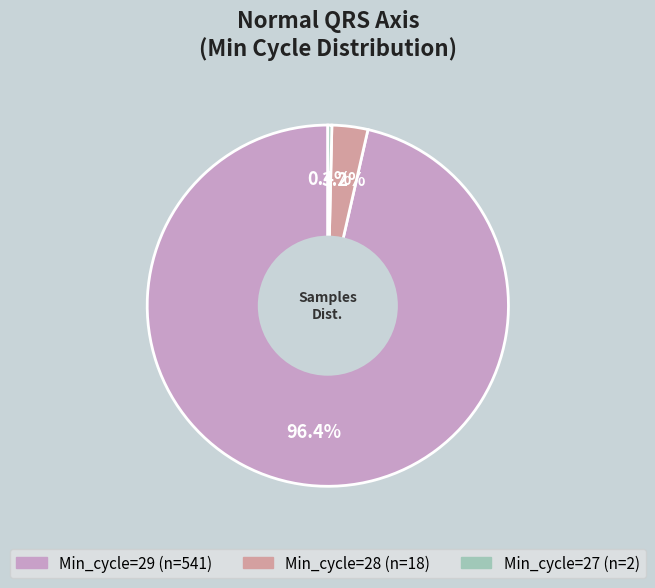

Is there any slice that represents more than half of the pie?

Yes